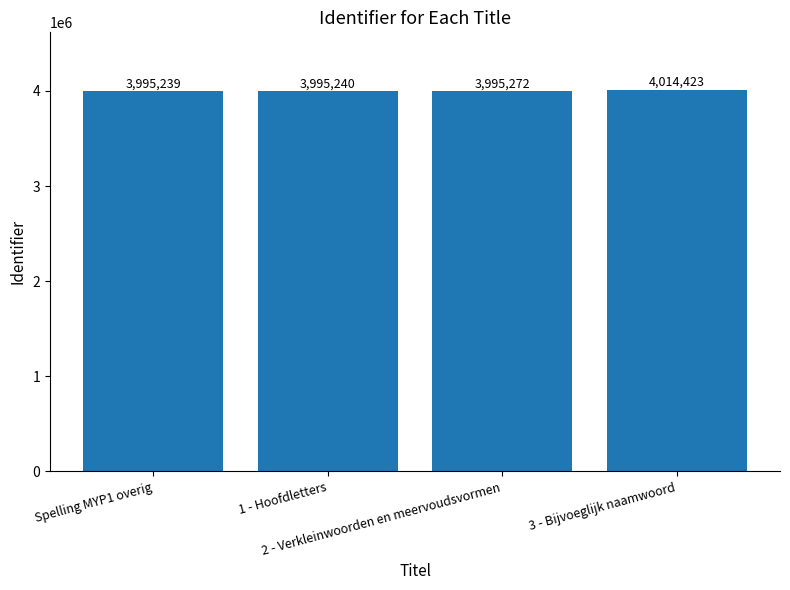

How many categories are shown in the chart?

4